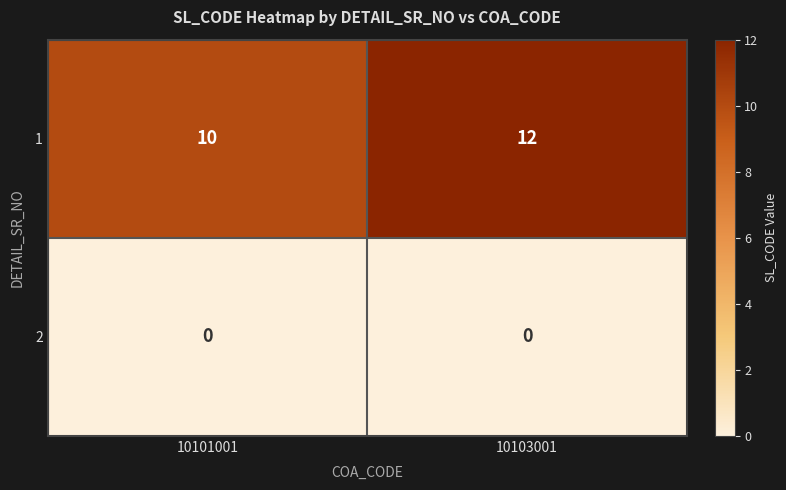

The 2 series shows 0 at 10103001. True or false?

True